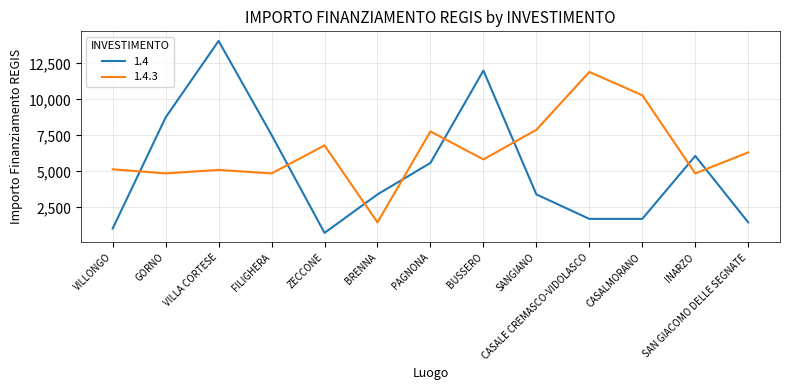

The value of 1.4 at BUSSERO is 3615. True or false?

False